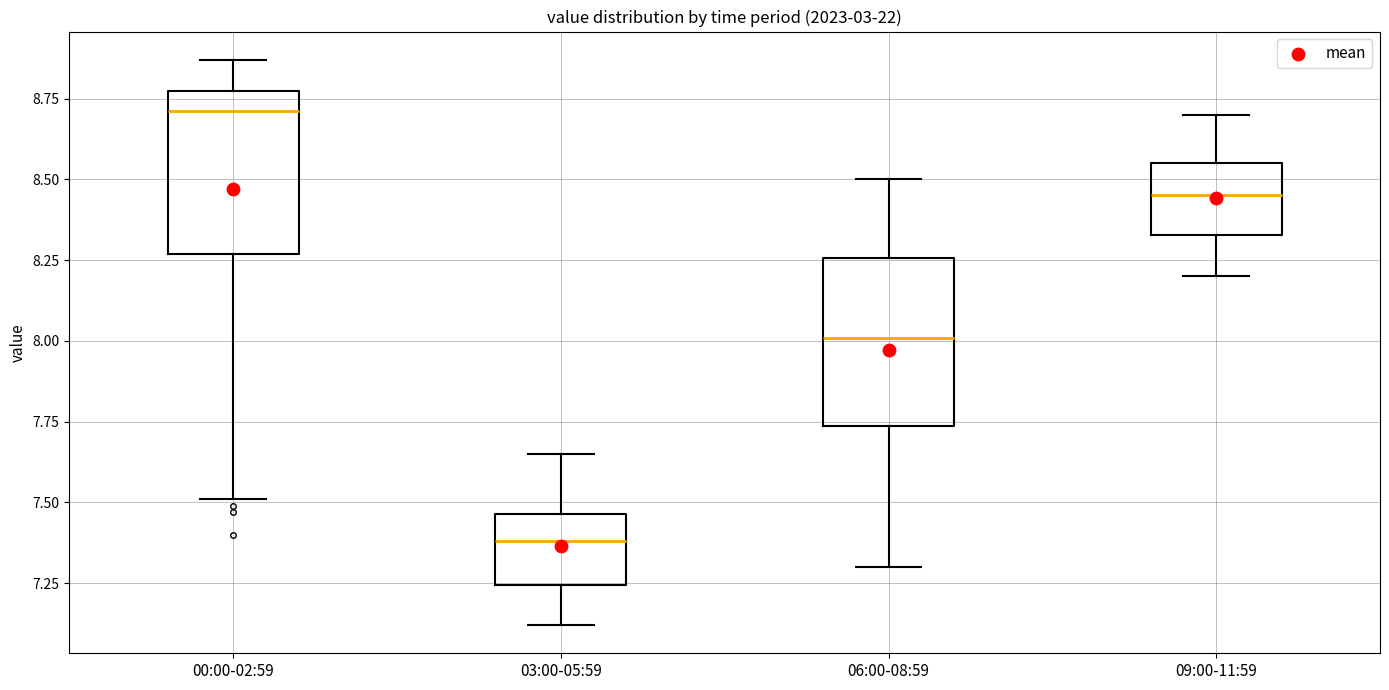

Reading left to right, read every box against the y-axis: the position of its median line, the range the box covers, and the ends of its whiskers. The values are not printed on the chart, so give them approximately, as read against the axis.

00:00-02:59: median 8.70, box 8.25 to 8.75, whiskers 7.50 to 8.85
03:00-05:59: median 7.40, box 7.25 to 7.45, whiskers 7.10 to 7.65
06:00-08:59: median 8.00, box 7.75 to 8.25, whiskers 7.30 to 8.50
09:00-11:59: median 8.45, box 8.35 to 8.55, whiskers 8.20 to 8.70